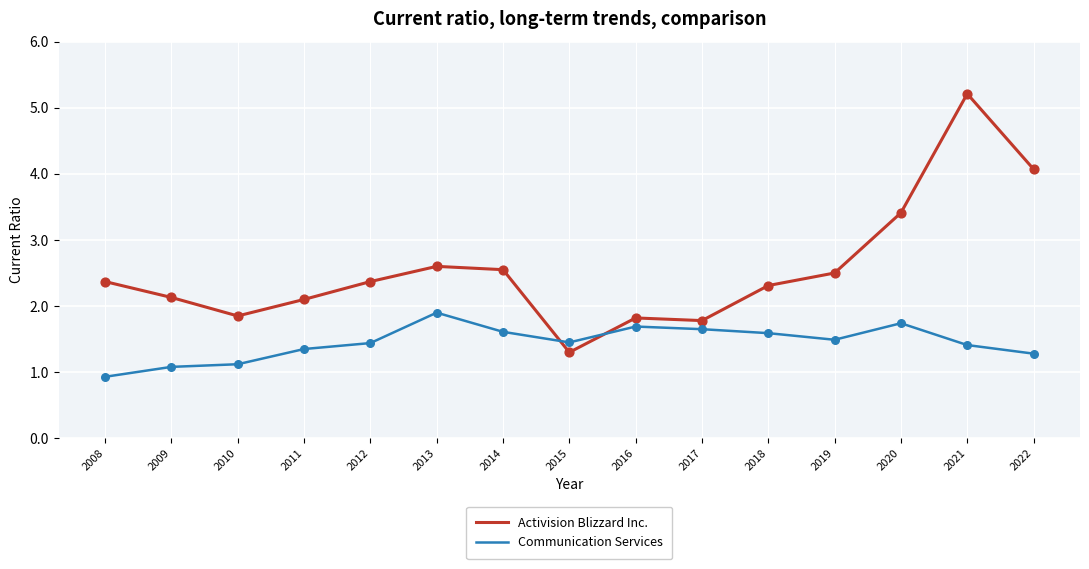

Which series has the largest total across all categories?

Activision Blizzard Inc.